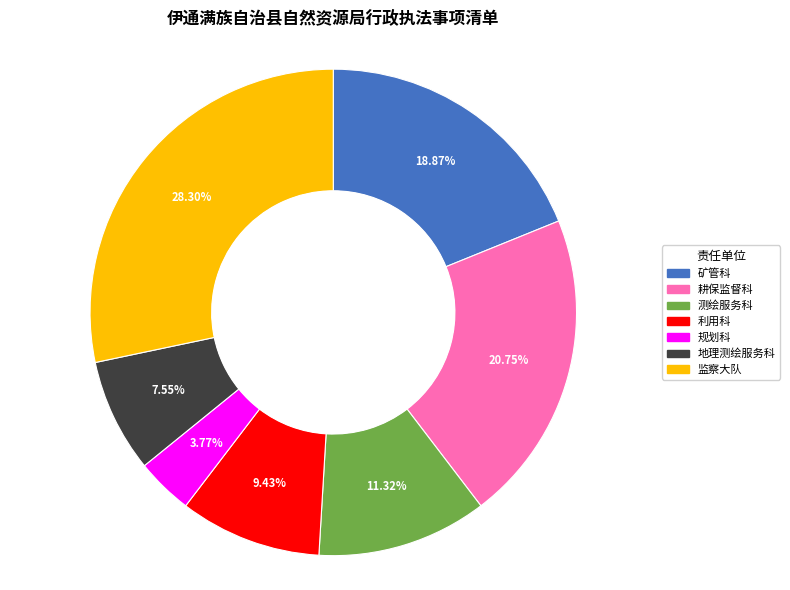

Combined, what portion of the pie is 矿管科 and 规划科?

22.6%